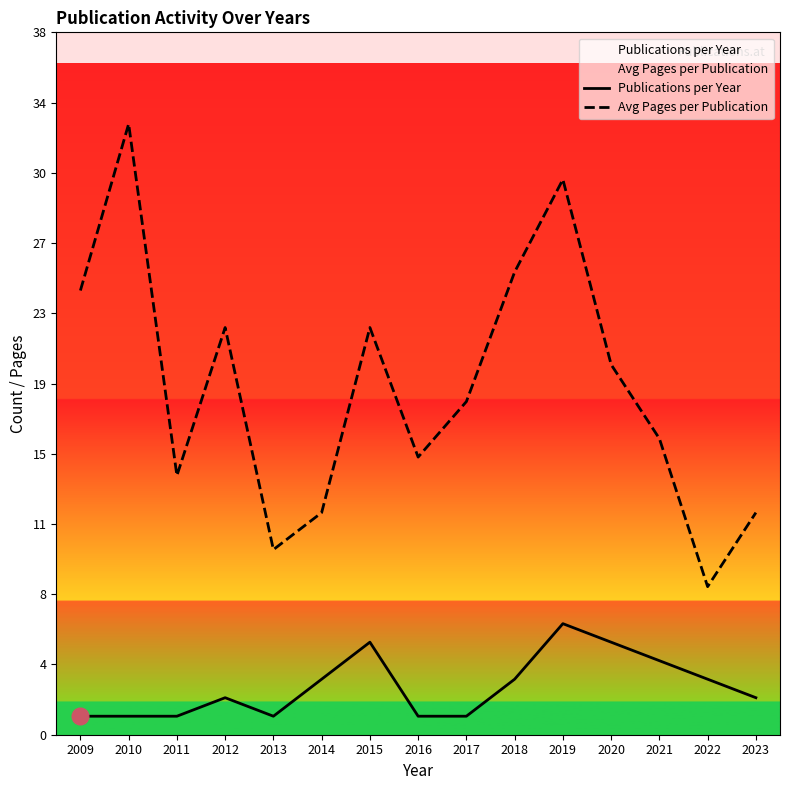

How many values in the Avg Pages per Publication series exceed 18?

7